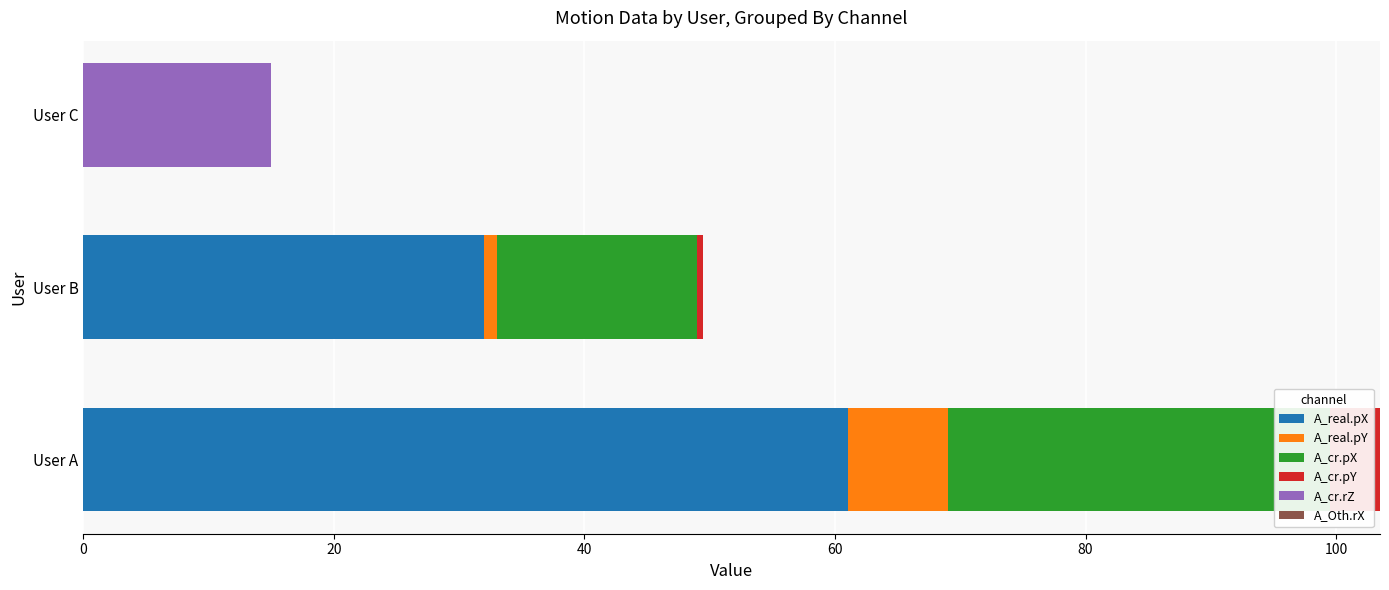

Rank the series by their maximum value, from lowest to highest.

A_Oth.rX, A_cr.pY, A_real.pY, A_cr.rZ, A_cr.pX, A_real.pX